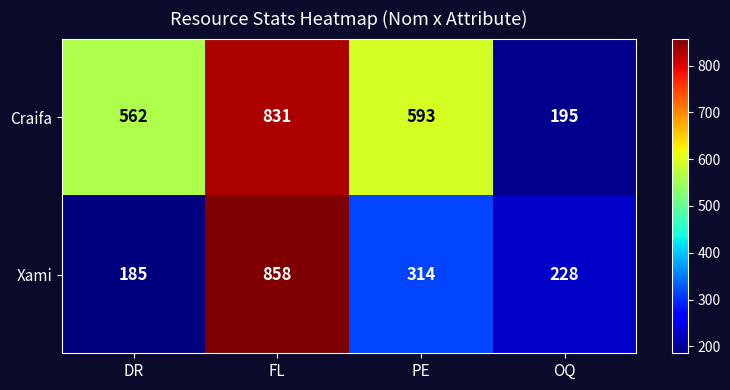

Rank the series by their average value, from highest to lowest.

Craifa, Xami